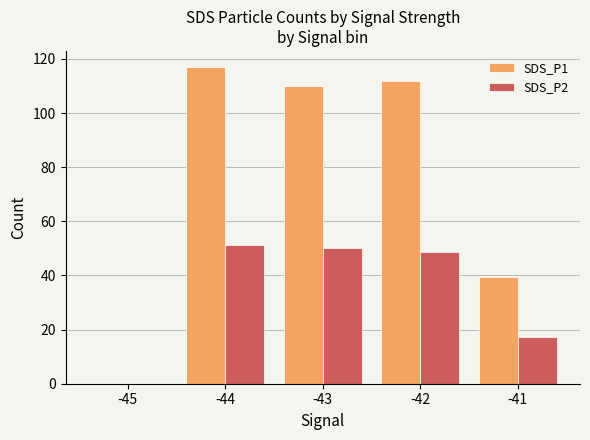

Which series has the largest total across all categories?

SDS_P1